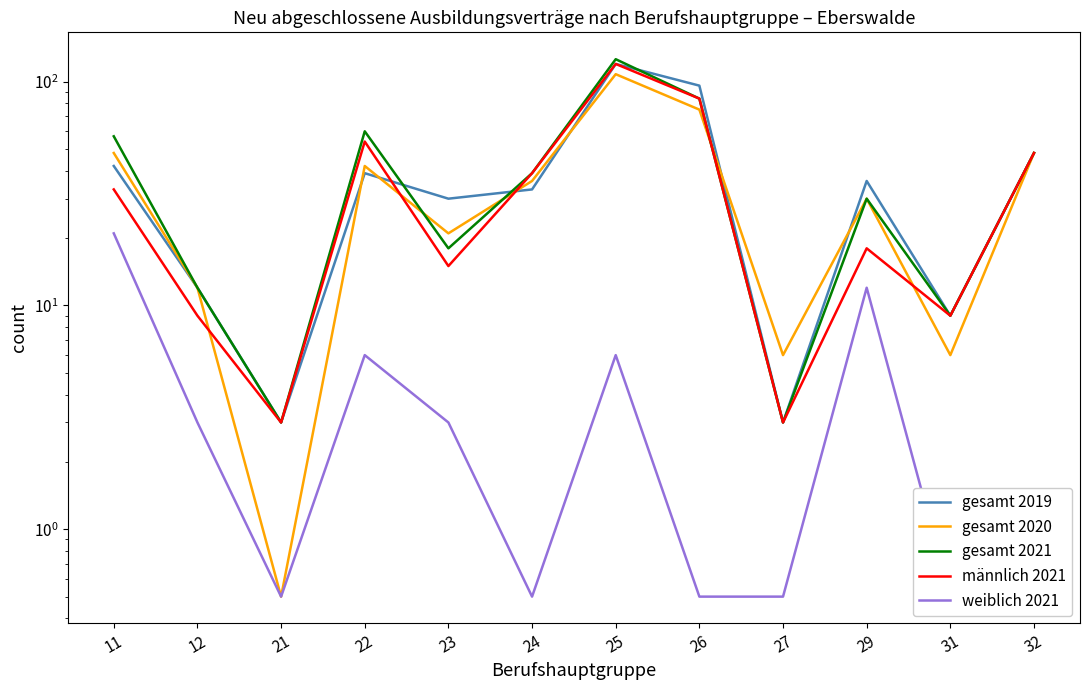

Which series has the widest spread of values?

gesamt 2021